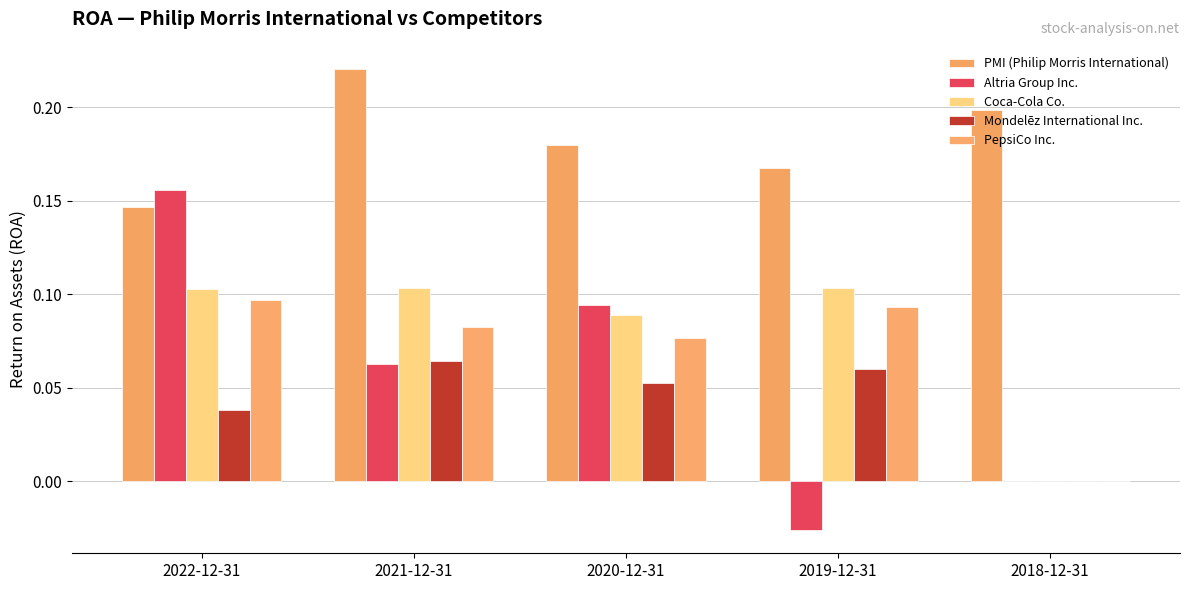

How many groups of bars are there?

5